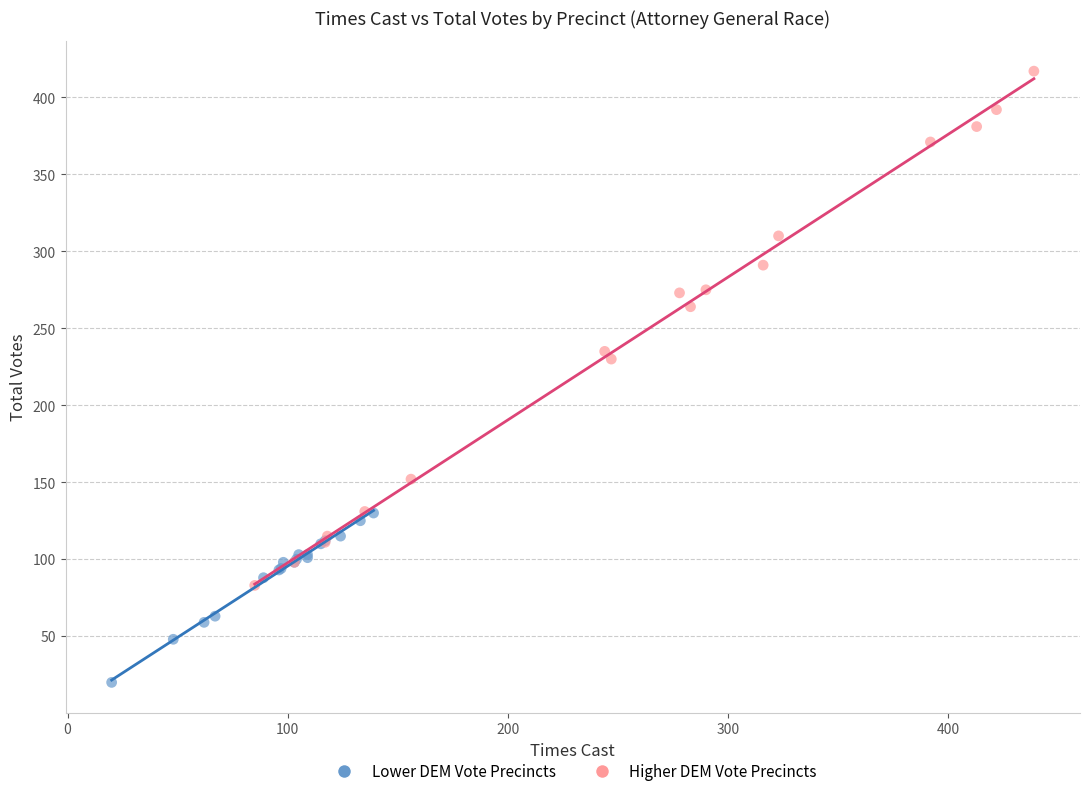

Which series reaches the minimum Y coordinate?

Lower DEM Vote Precincts